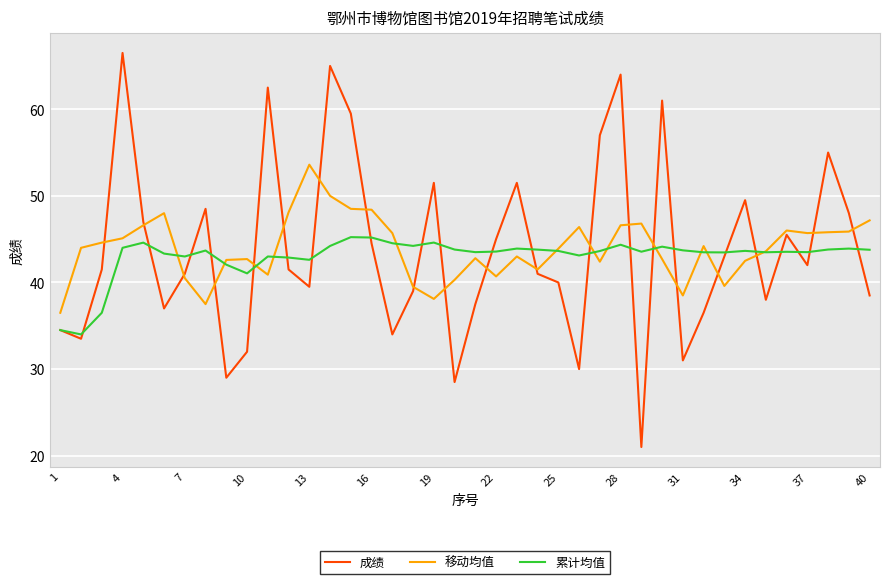

Which series has the largest range (max minus min)?

成绩